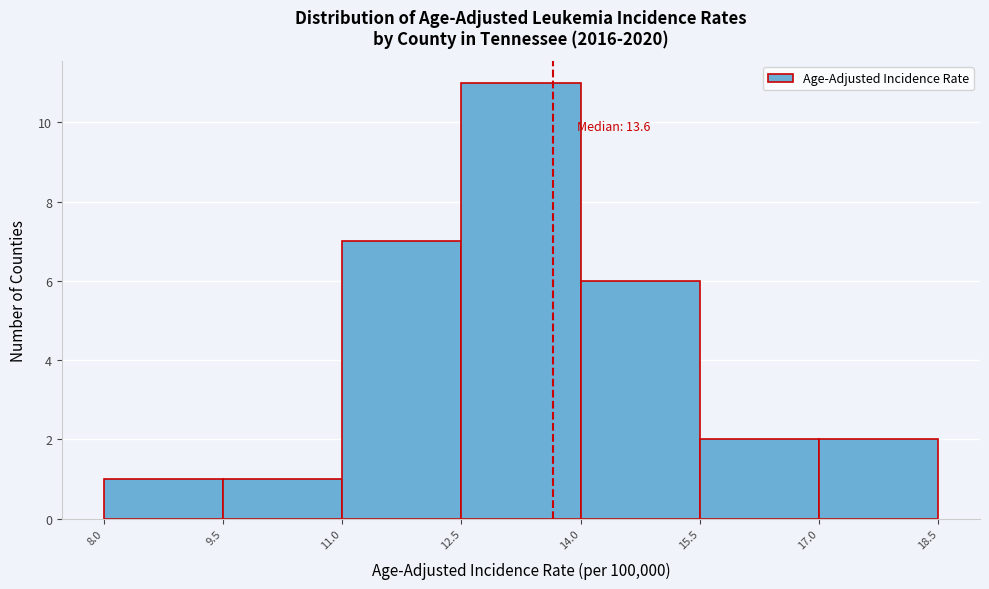

Over which range of the x-axis is the bar tallest?

12.5 to 14.0